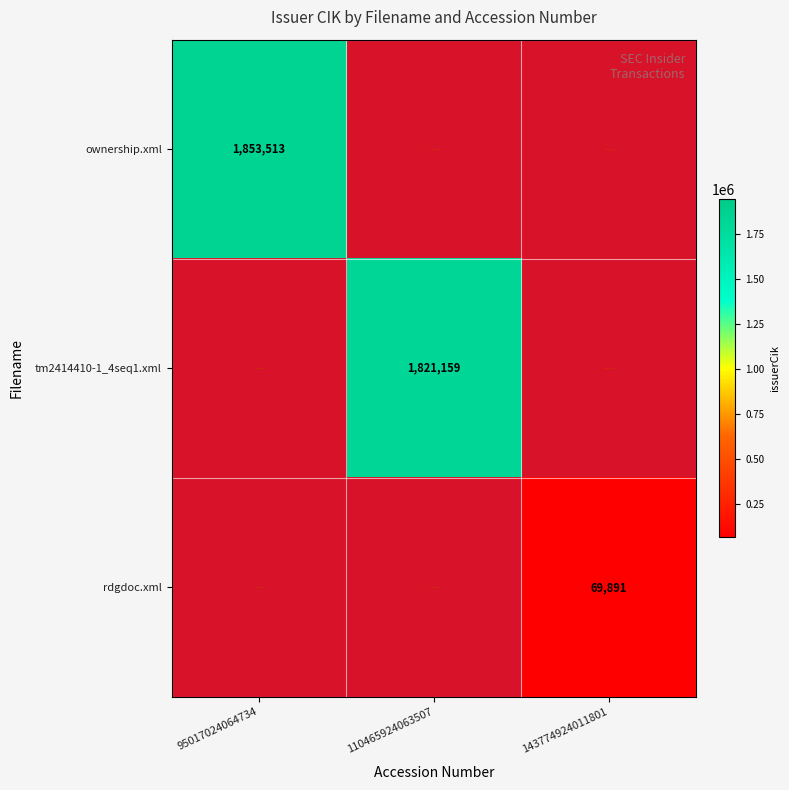

List the labels in order of tm2414410-1_4seq1.xml value, largest first.

95017024064734, 110465924063507, 143774924011801